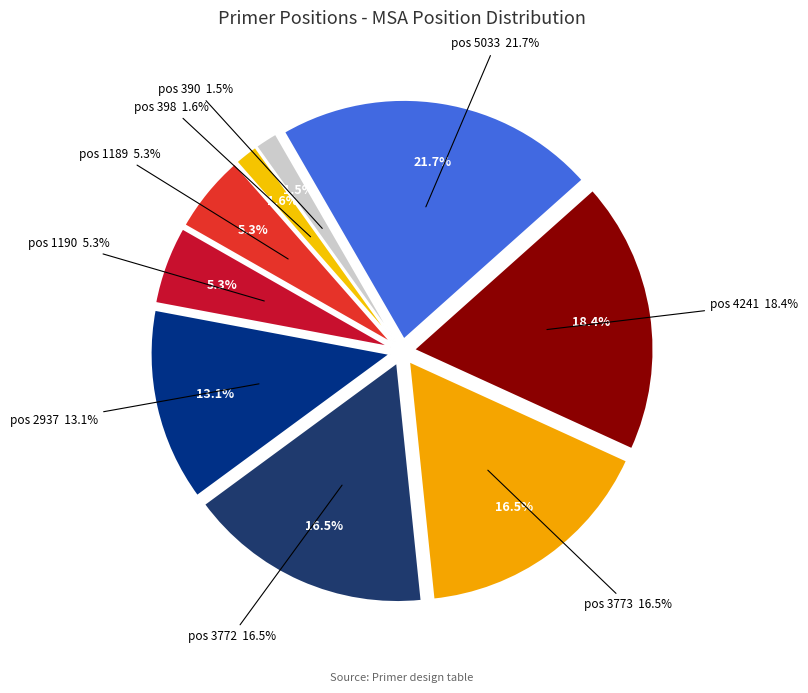

Is there any slice that represents more than half of the pie?

No